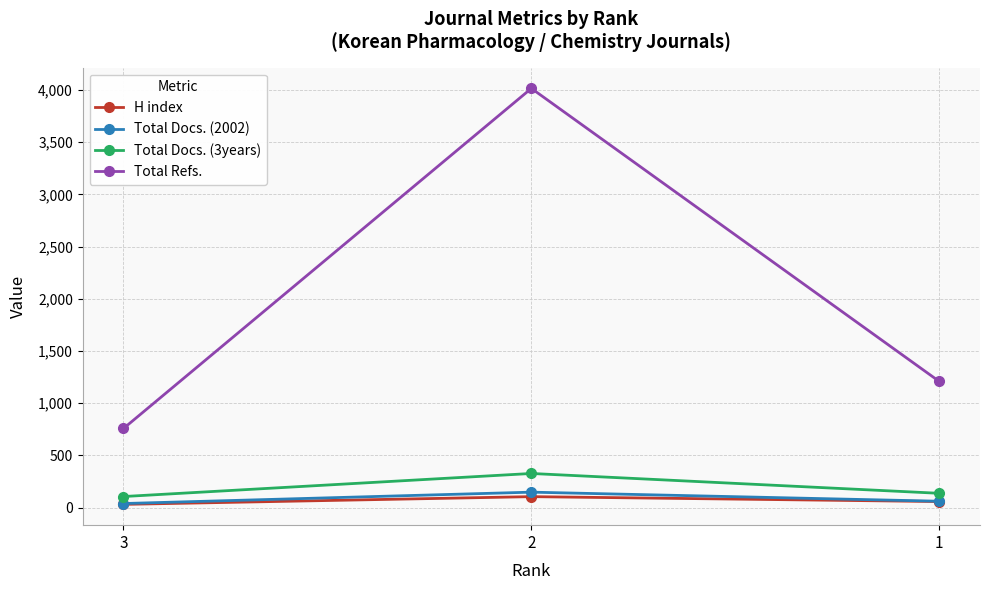

What is the average value of the Total Docs. (3years) series?

190